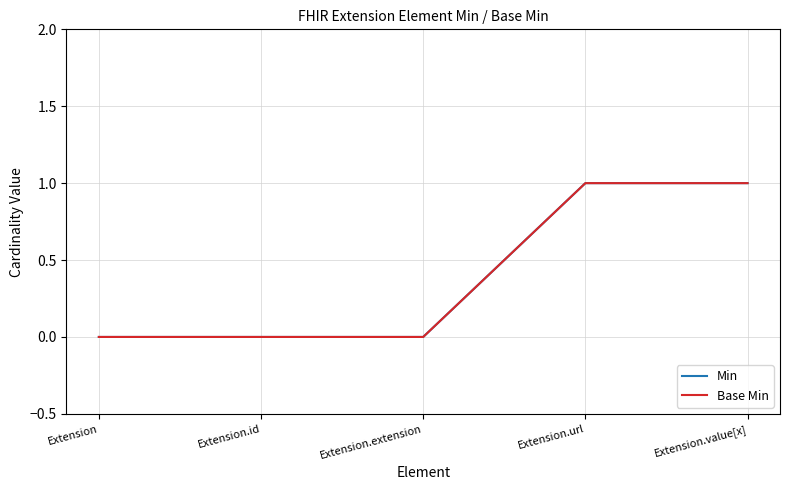

Between Extension and Extension.id, which series saw the biggest shift?

Min